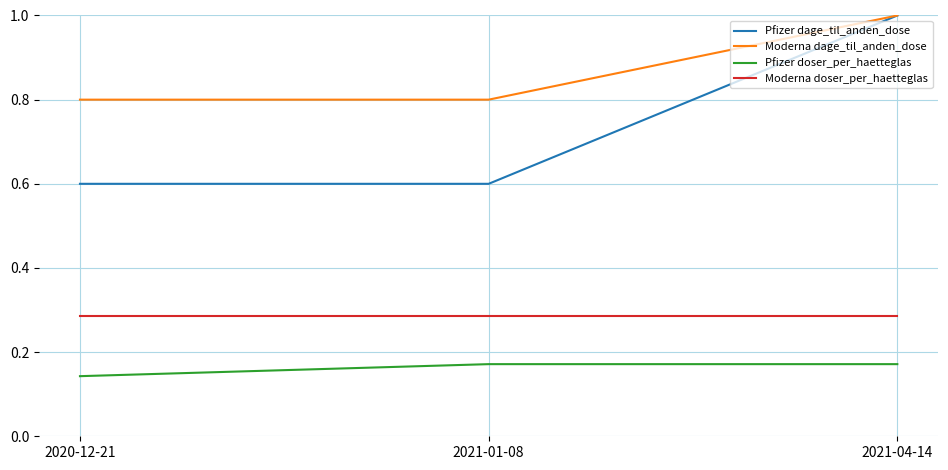

Between 2021-01-08 and 2021-04-14, which series saw the biggest shift?

Pfizer dage_til_anden_dose